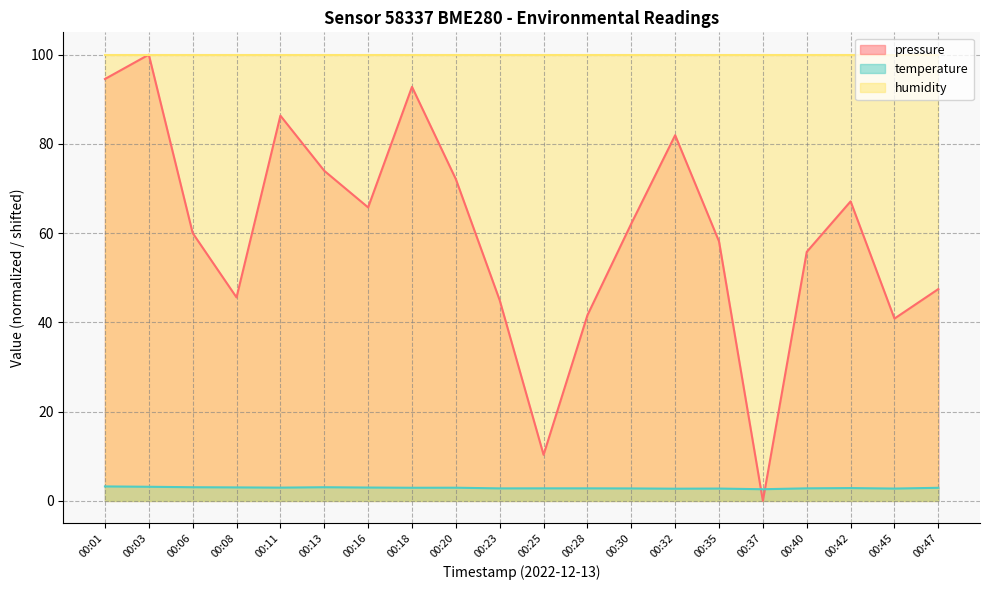

At which category does the chart reach its peak across all series?

00:03